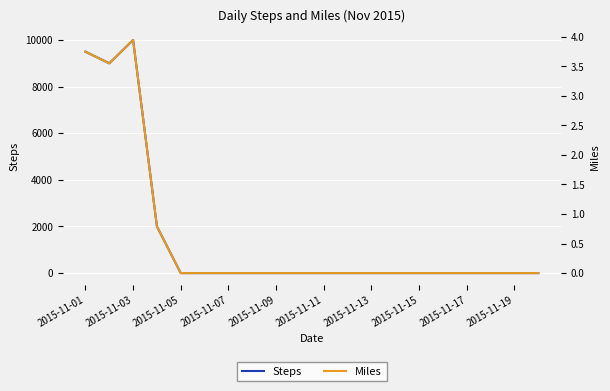

In Miles, how many points are higher than both neighbors (excluding endpoints)?

1